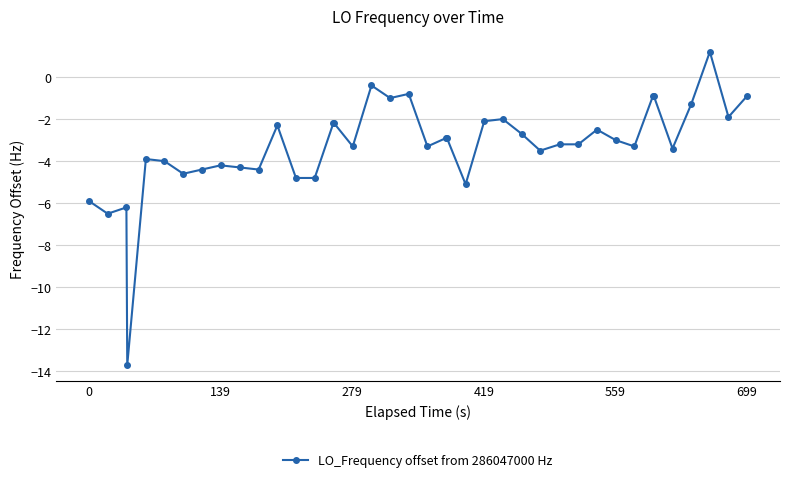

What is the value of the 24th point from the left?

-5.1